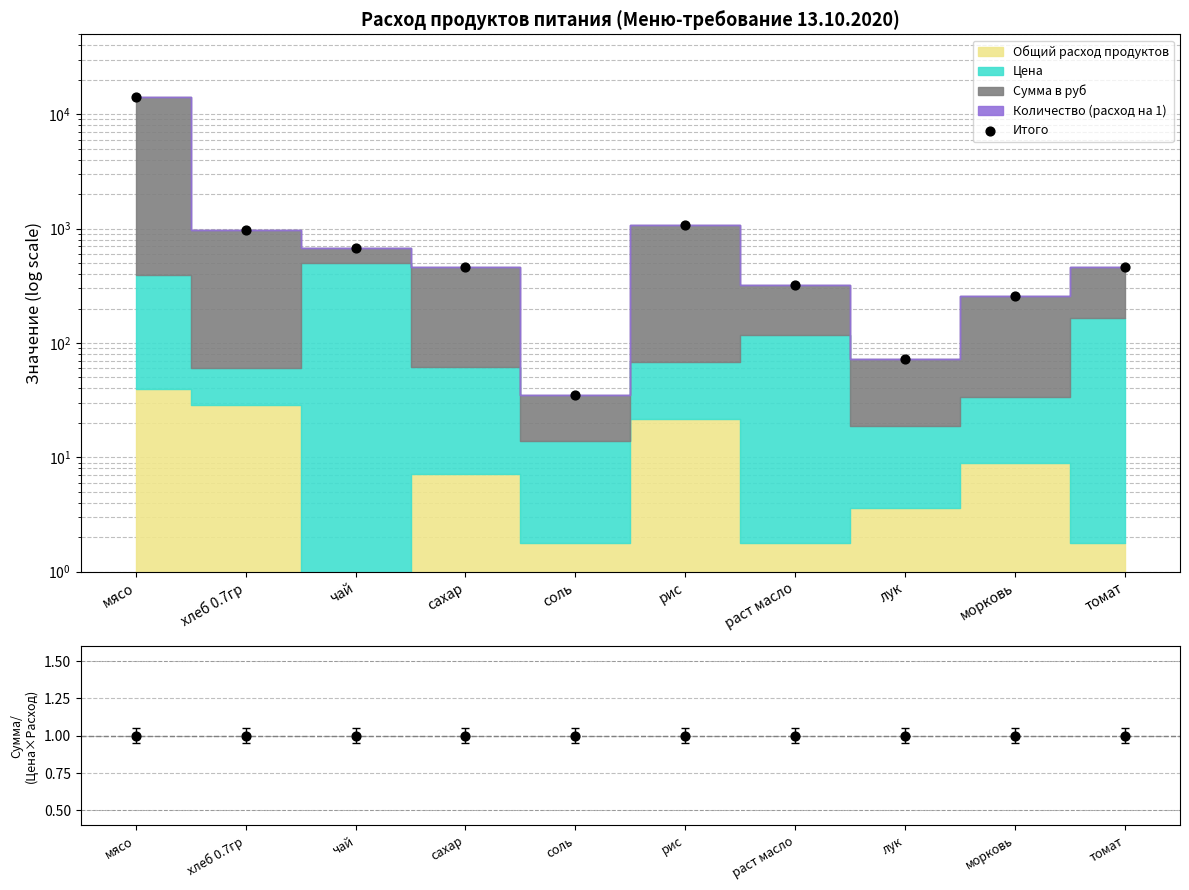

What is the ratio of the value at томат to the value at сахар?

1.0